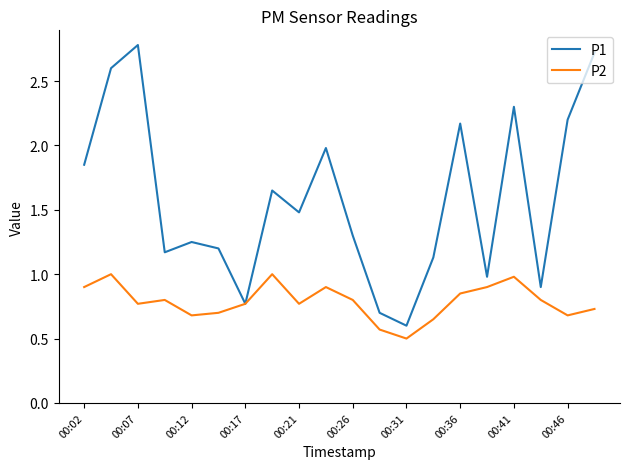

What is the lowest value of the P2 series?

0.5